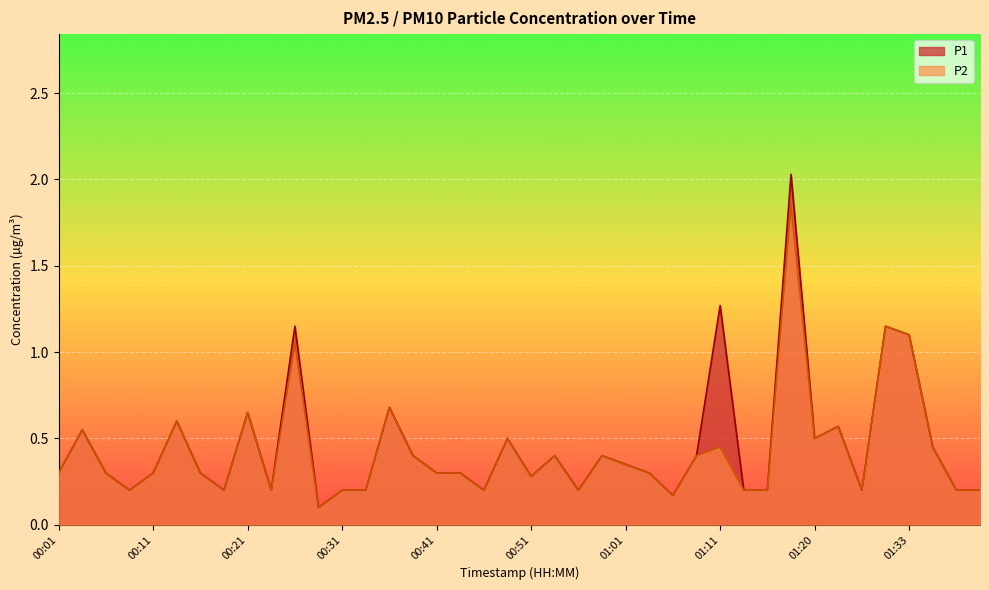

Count the number of data series in this chart.

2